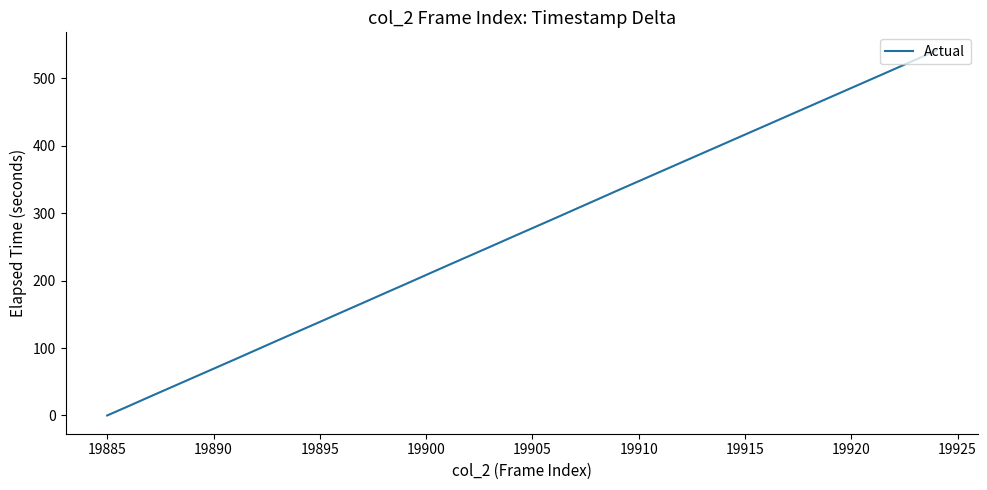

What is the maximum value shown in the chart?

541.2